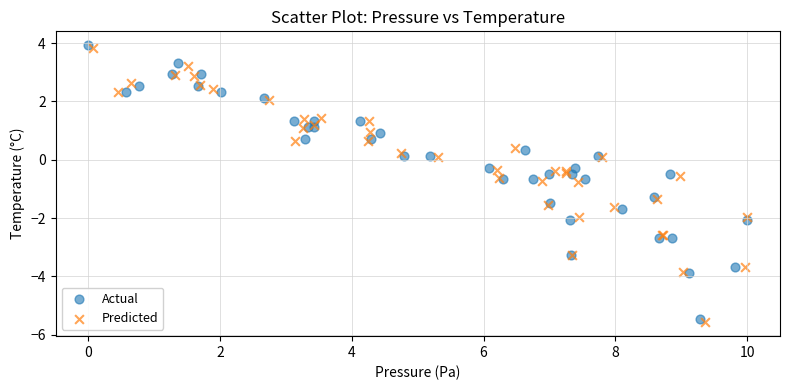

Which series has the largest Y range (max minus min)?

Predicted